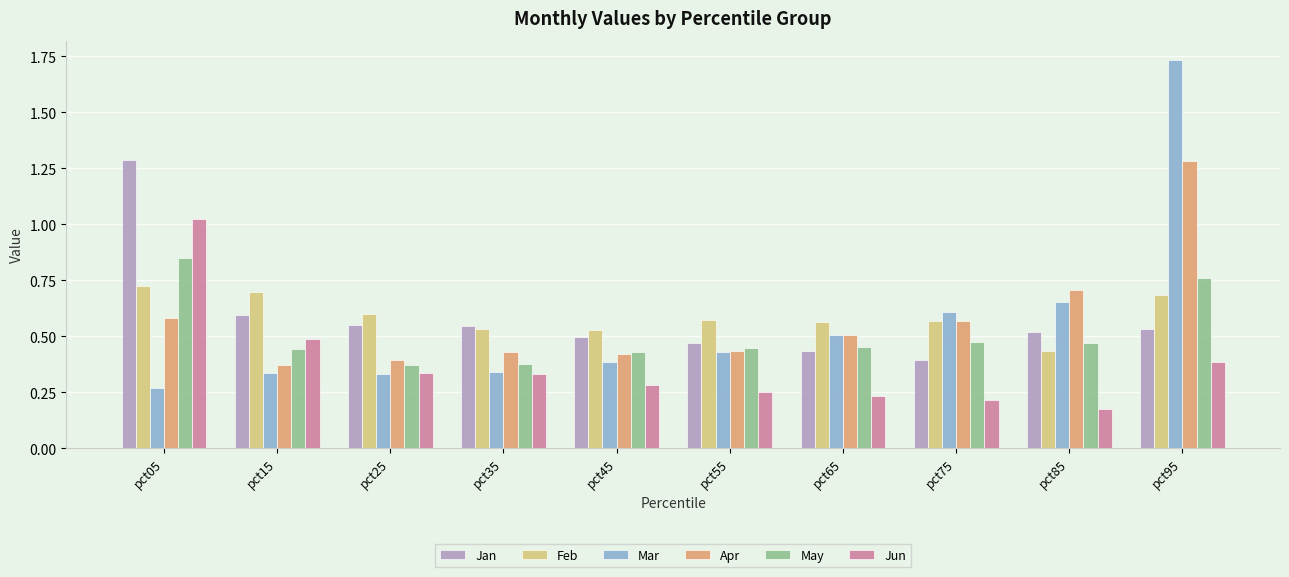

Rank the series at pct05 from lowest to highest value.

Mar, Apr, Feb, May, Jun, Jan